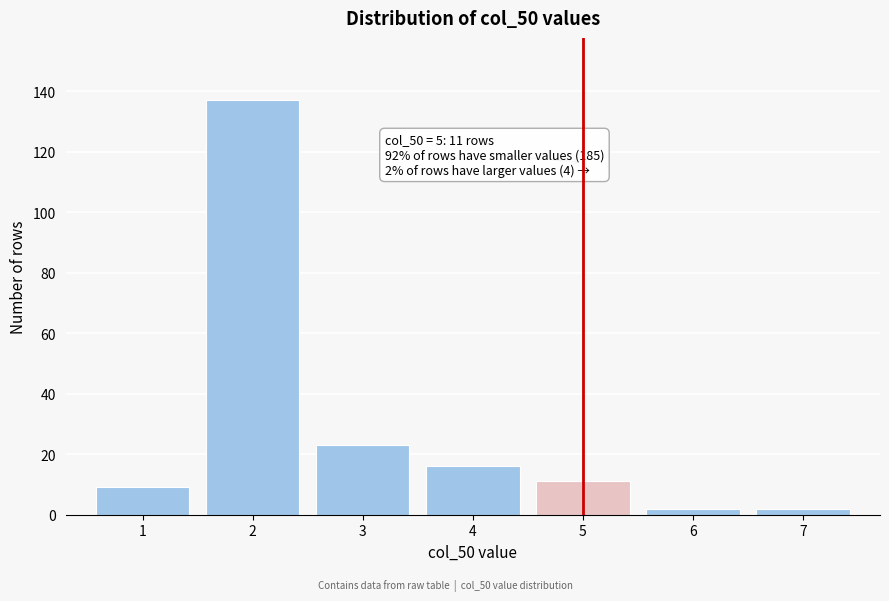

Reading left to right, what are all the values shown in this chart?

9	137	23	16	11	2	2